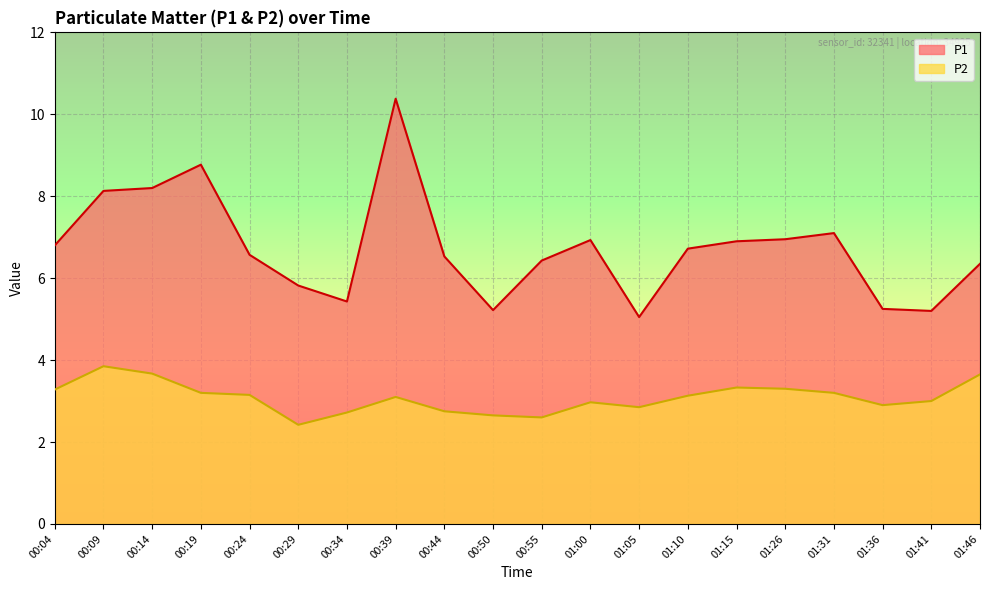

List the series in order of their peak value, highest first.

P1, P2